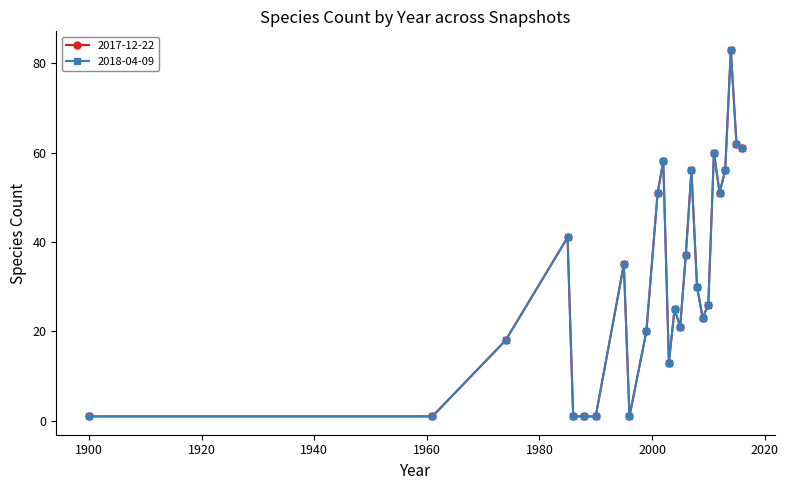

Which category has the highest value across all series?

2014